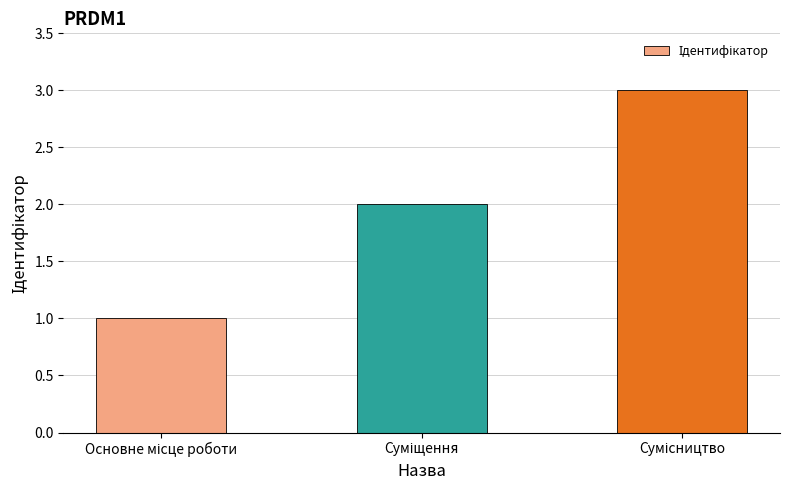

What is the maximum value shown in the chart?

3